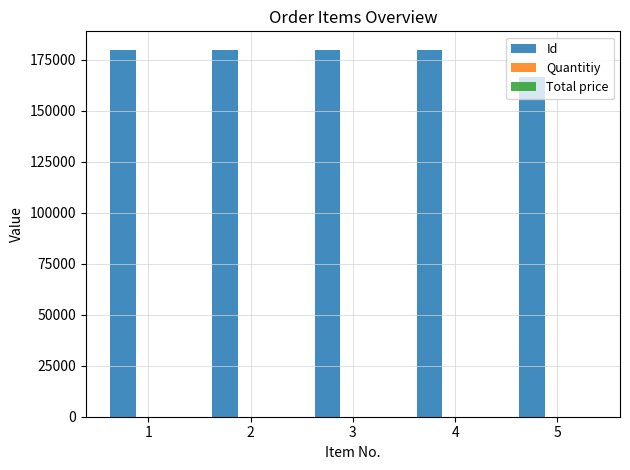

How many groups of bars are there?

5